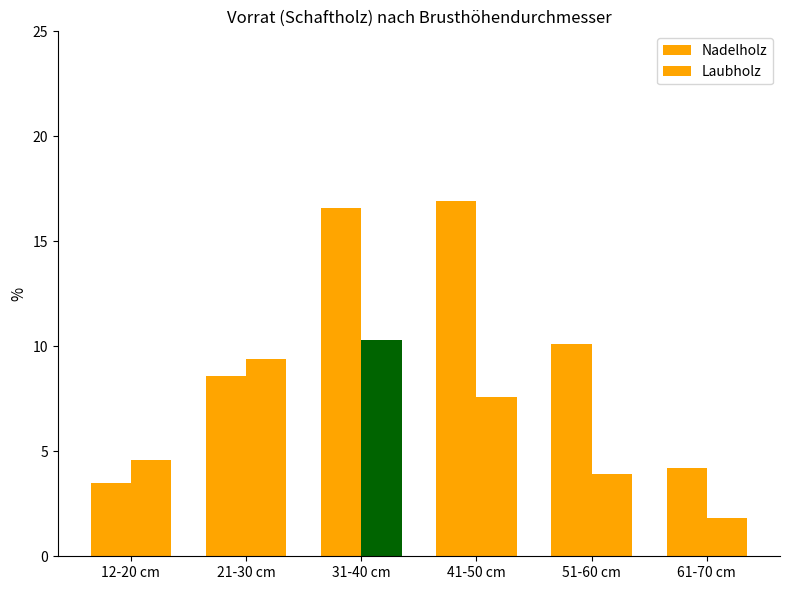

Reading left to right, what are all the values shown in this chart?

Nadelholz: 3.5	8.6	16.6	16.9	10.1	4.2
Laubholz: 4.6	9.4	10.3	7.6	3.9	1.8